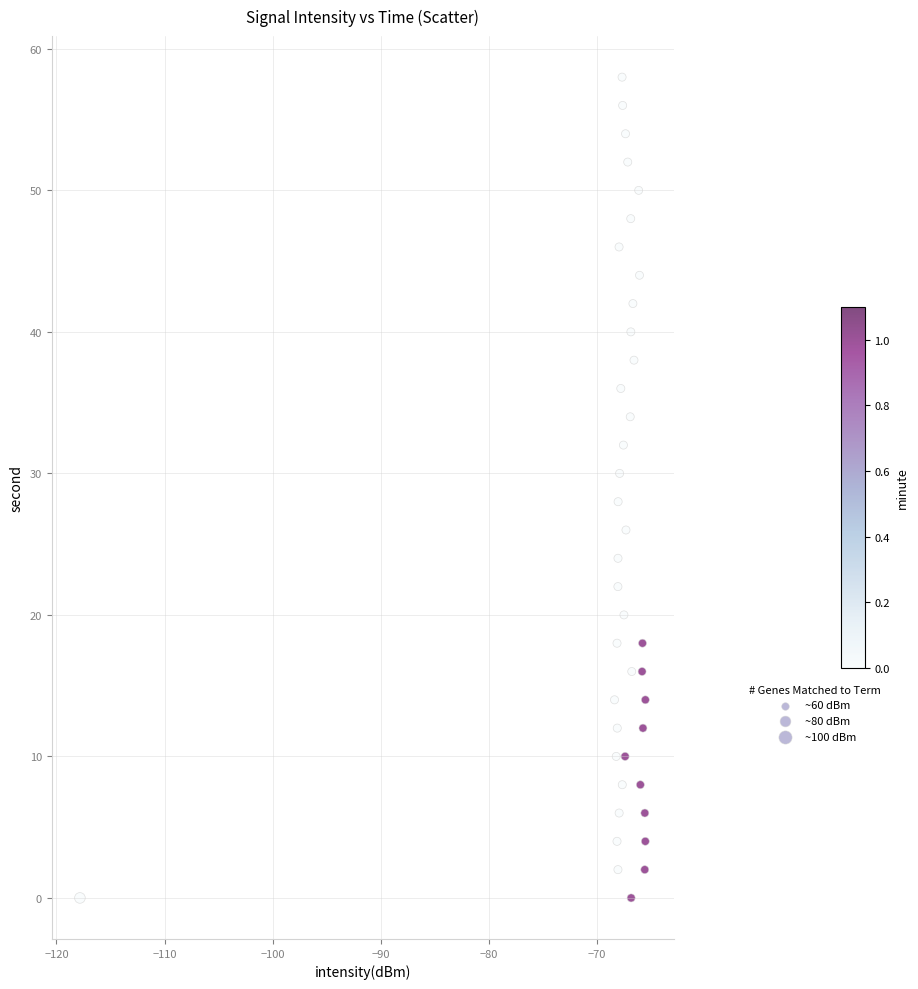

How many data points are displayed?

40